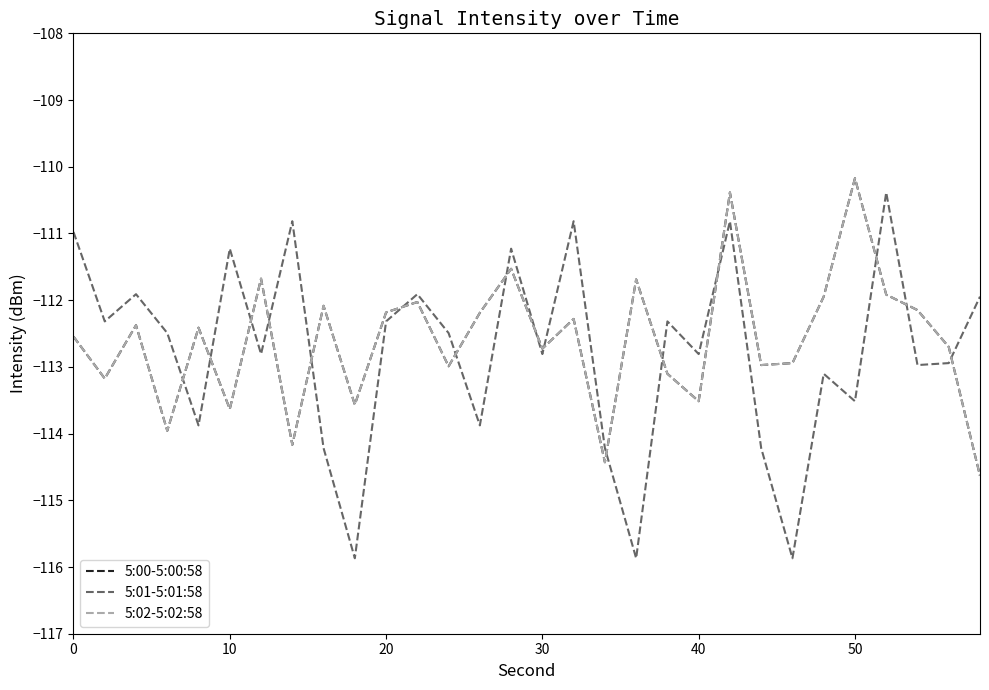

Does the chart have visible grid lines?

No